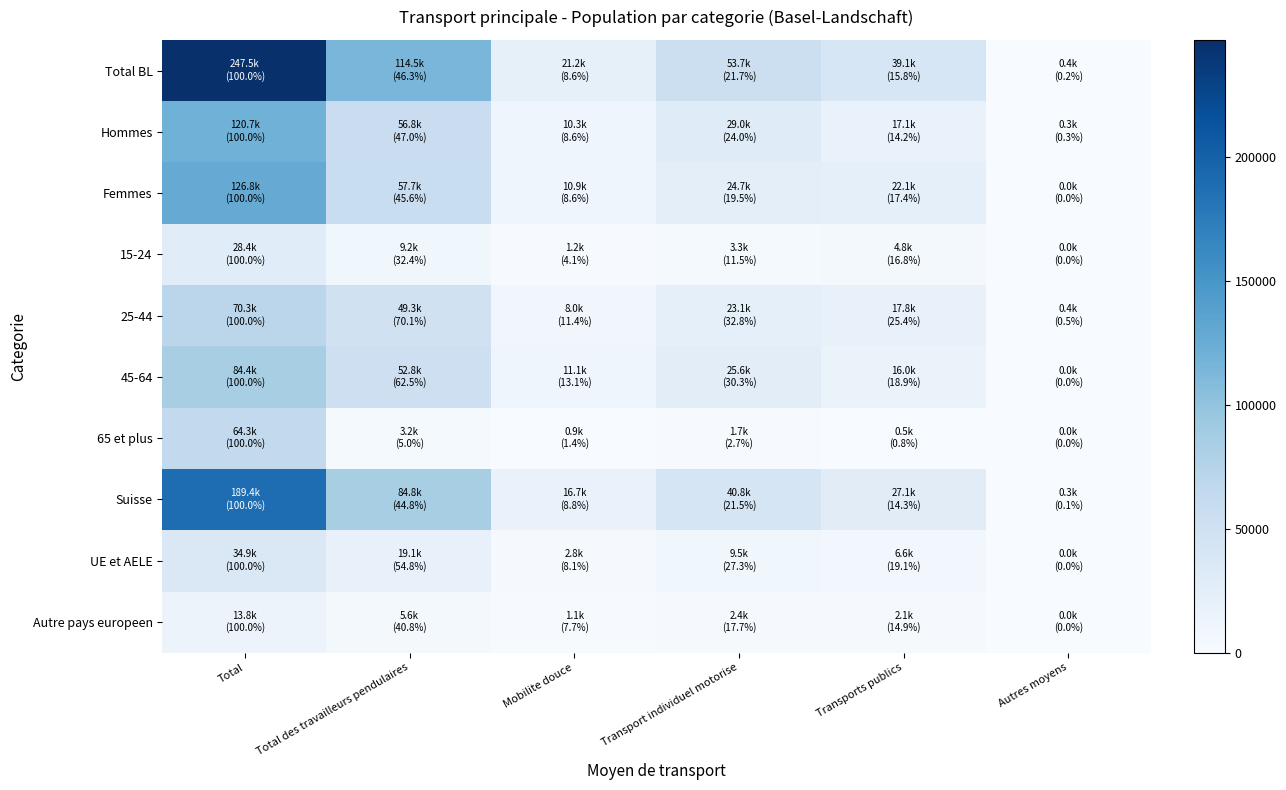

Between Total and Transport individuel motorise, which series saw the biggest shift?

Total BL